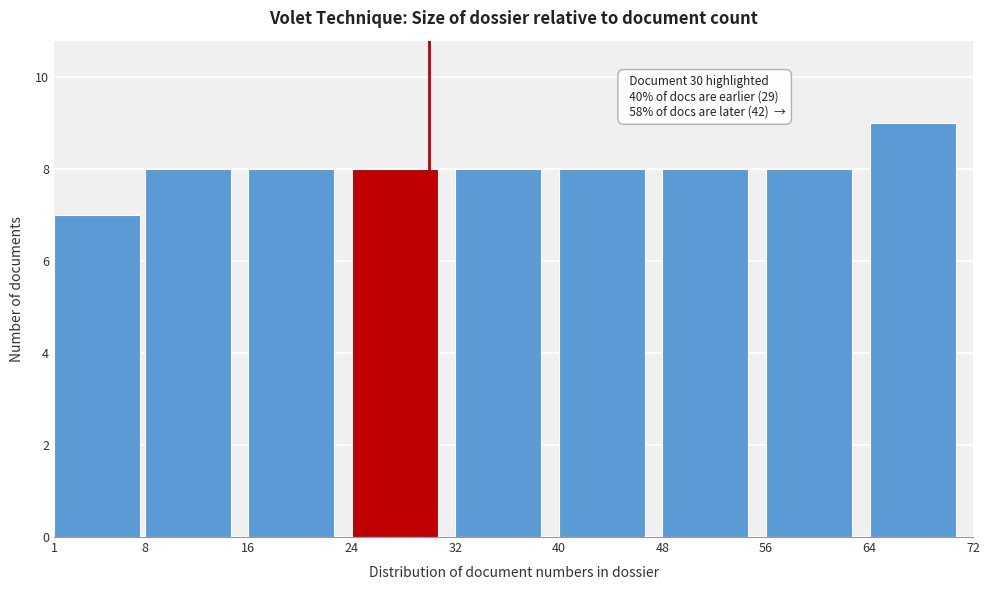

Over which range of the x-axis is the bar tallest?

64 to 72